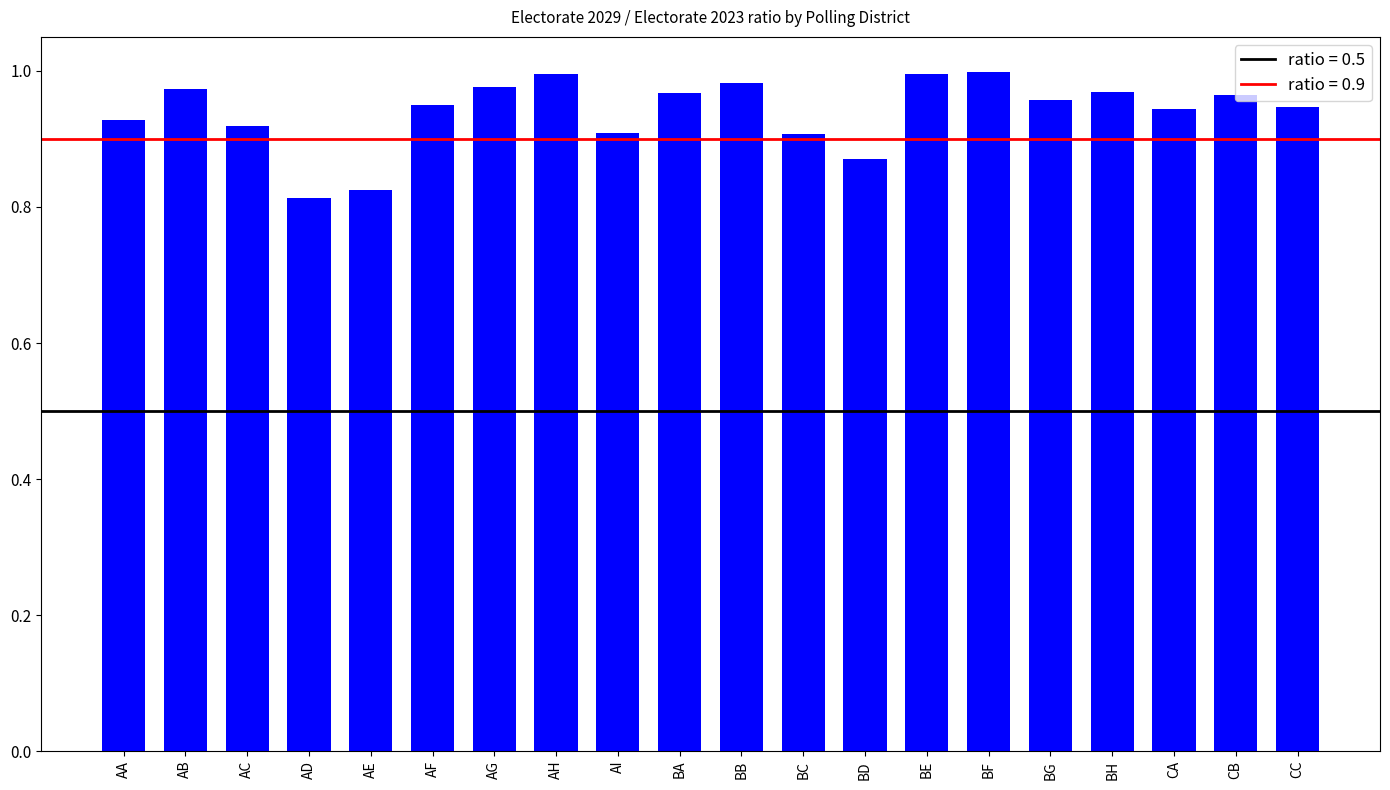

What position from the left is BB?

11